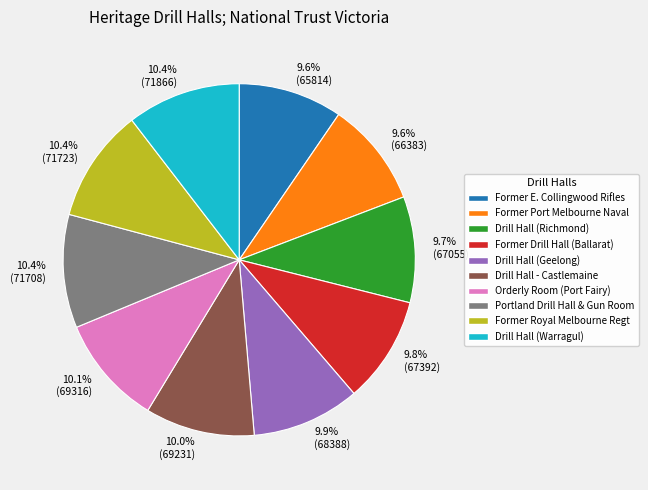

What portion of the pie excludes 9.6% (66383)?

90.4%